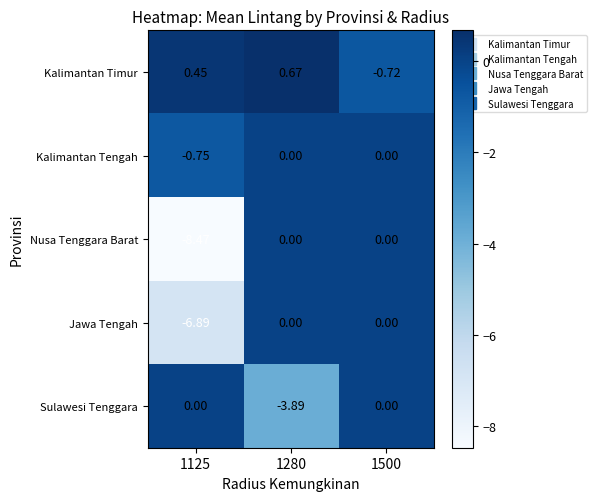

Which series has the largest total across all categories?

Kalimantan Timur